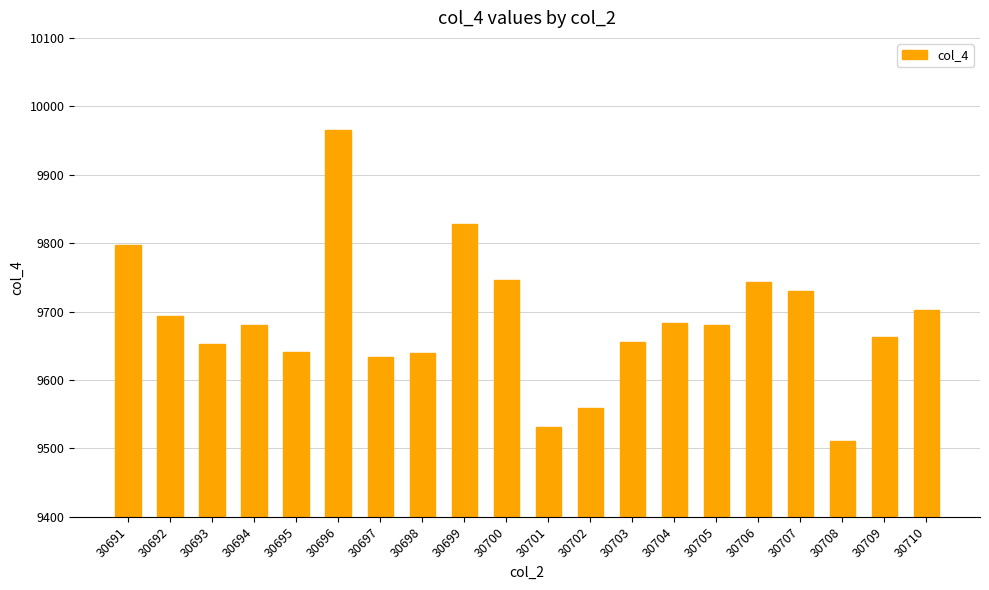

What is the sum of the values at 30691 and 30710?

19499